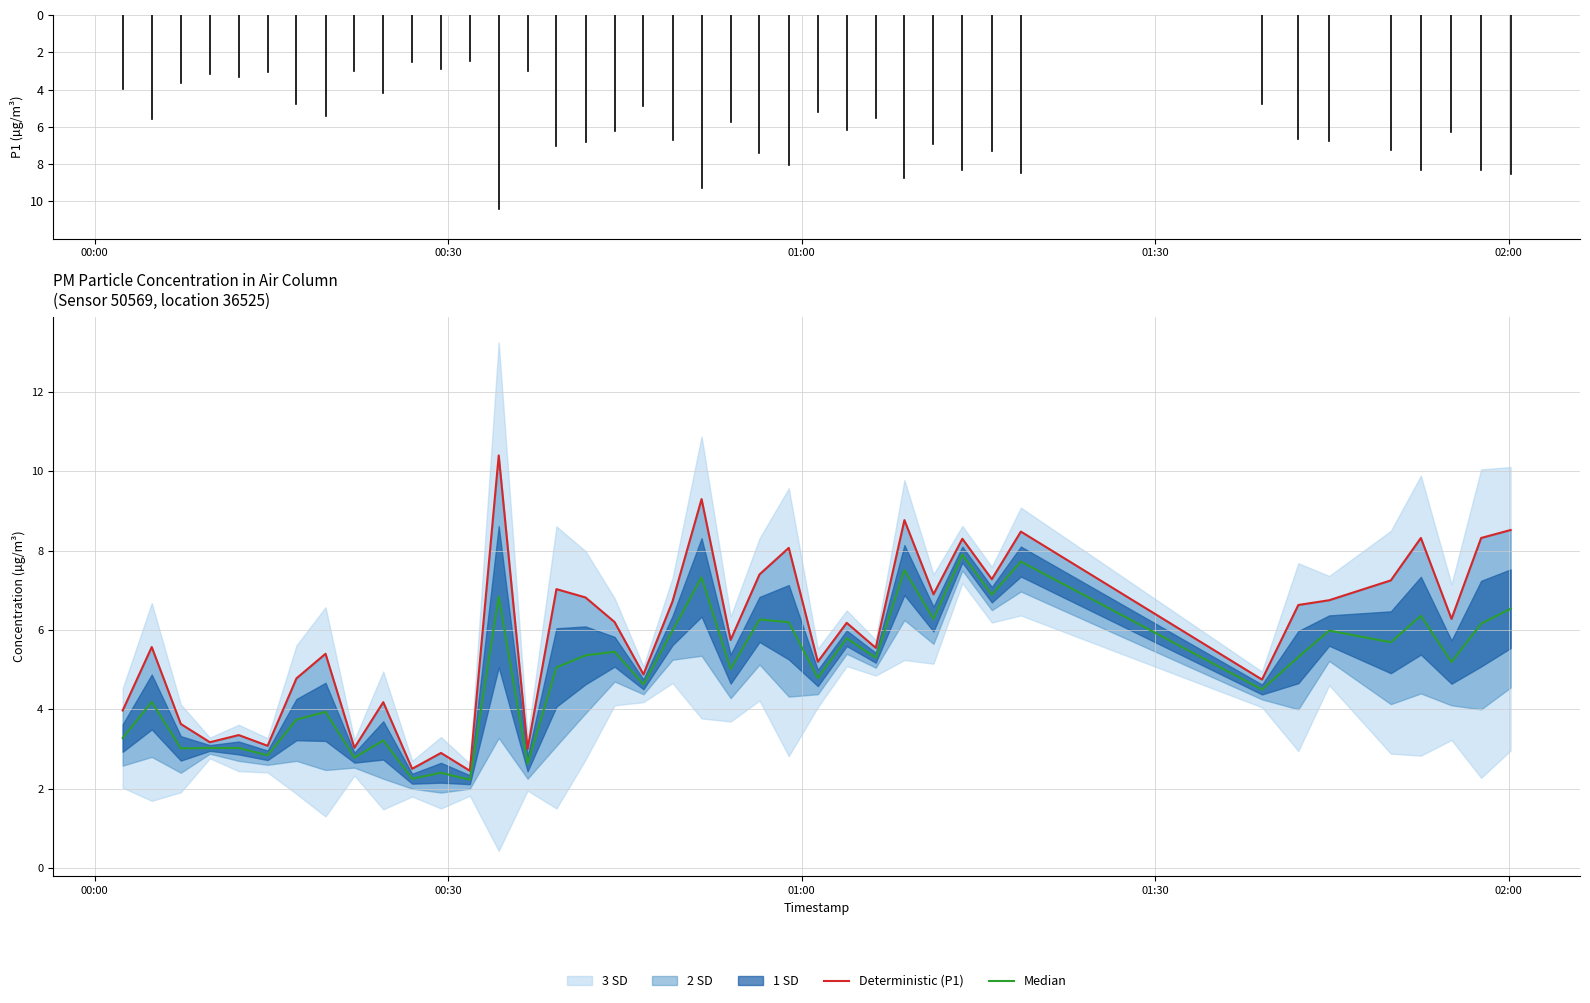

What is the difference between the second highest and minimum values in the Deterministic (P1) series?

6.9